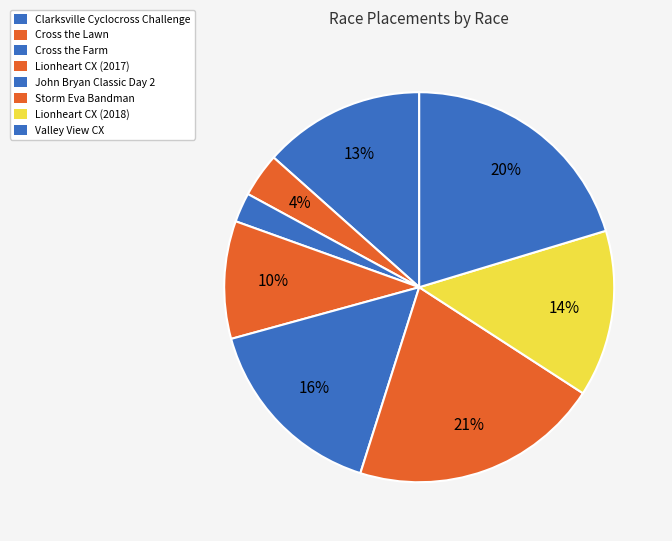

Does Cross the Farm account for over 50% of the chart?

No